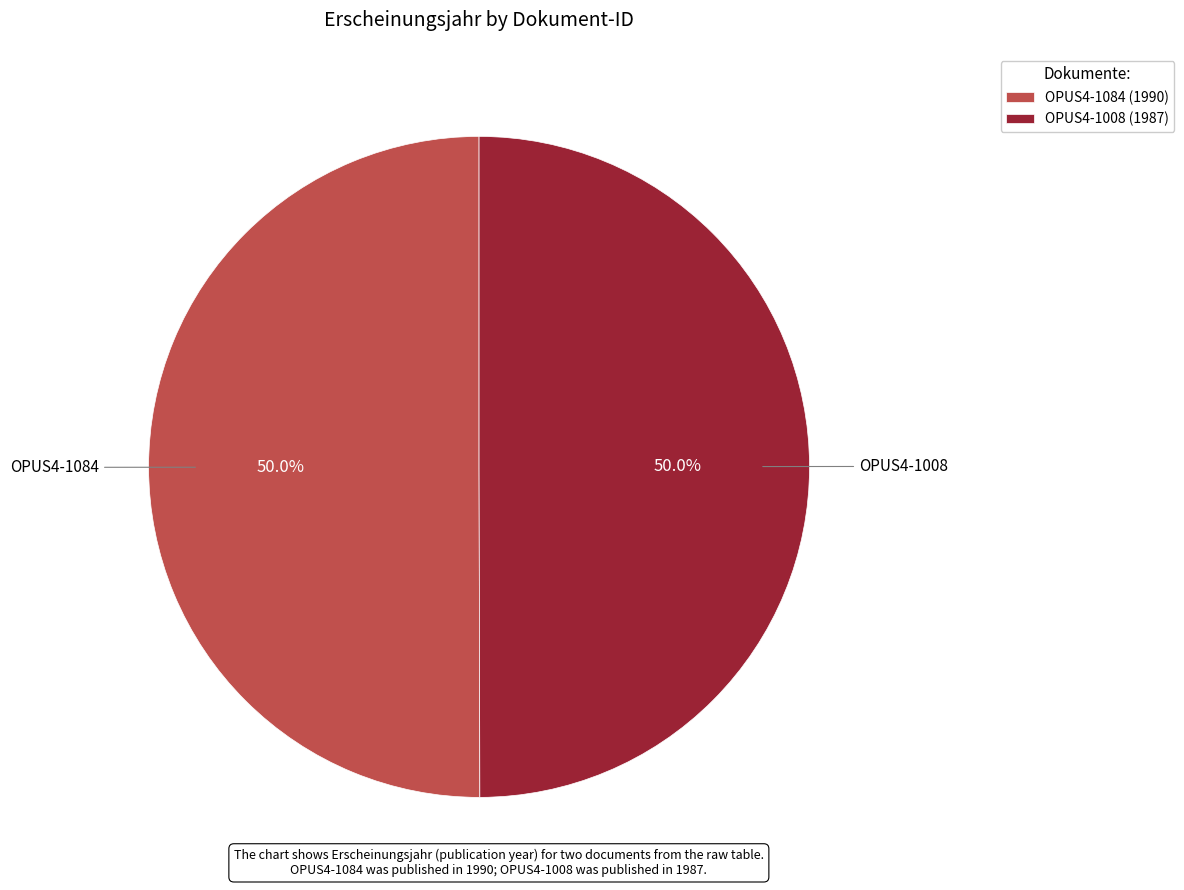

What is the ratio of the value at OPUS4-1008 to the value at OPUS4-1084?

1.0